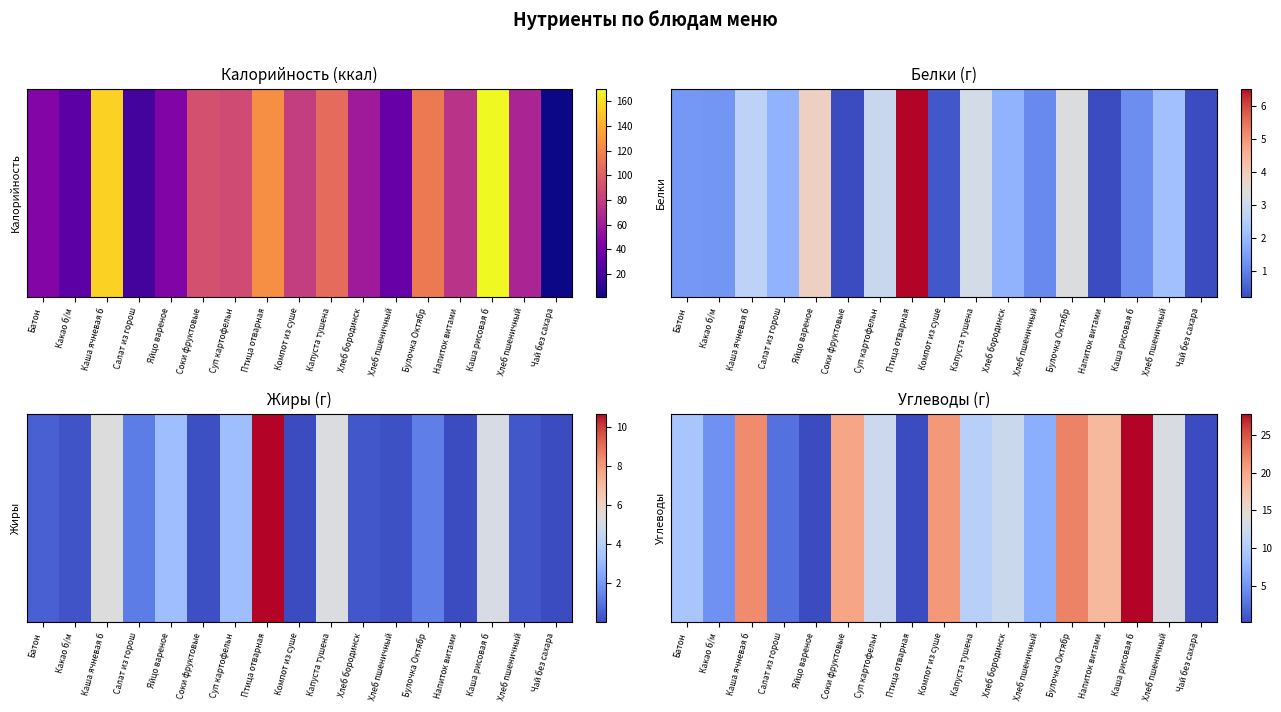

How many series are shown in this chart?

1